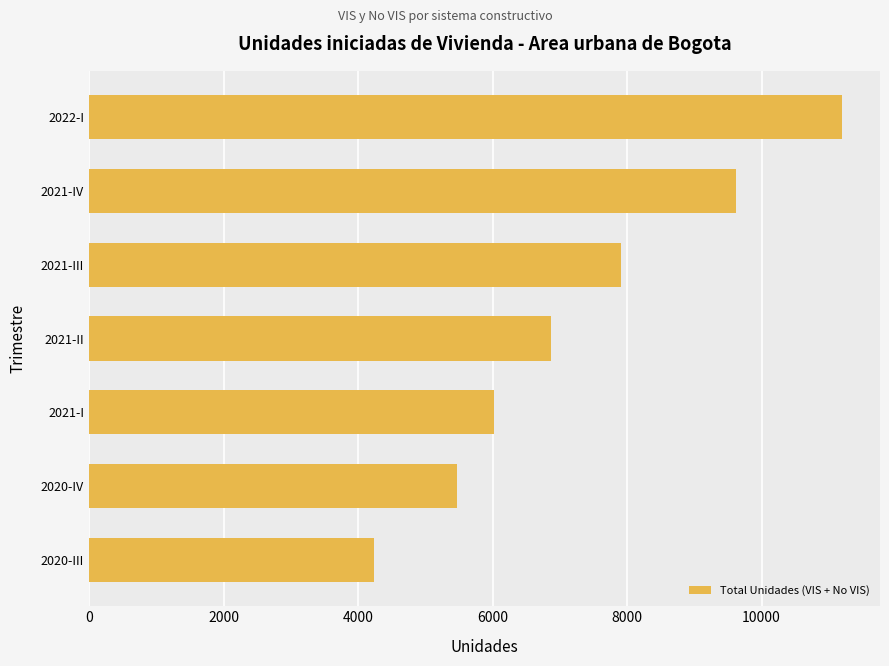

What is the sum of all values?

51316